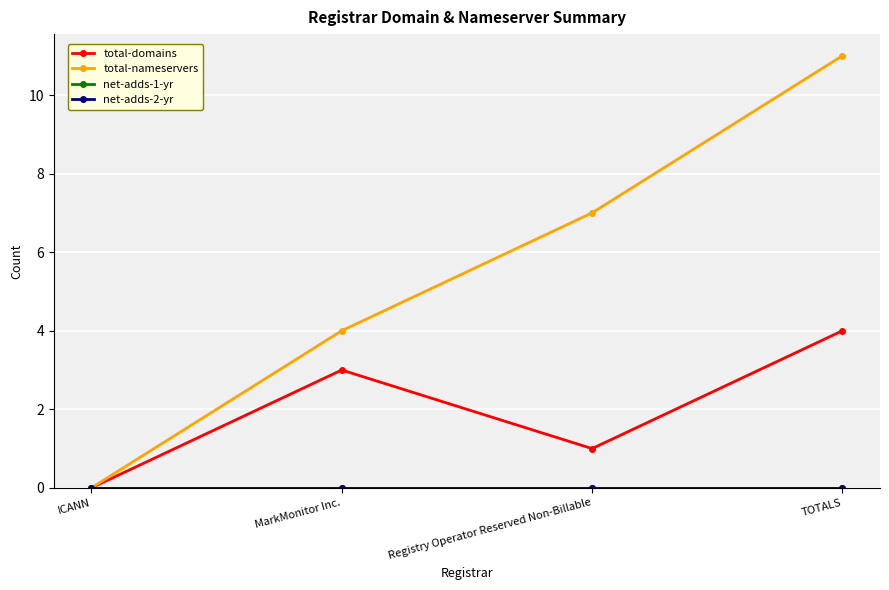

True or false: net-adds-2-yr has a value of 0 at ICANN.

True